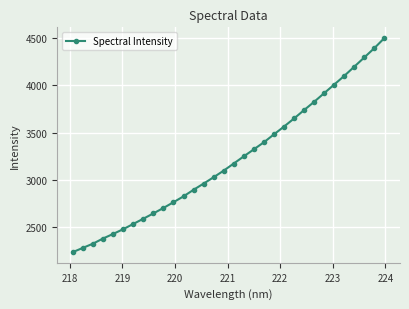

What is the greatest value displayed?

4499.4